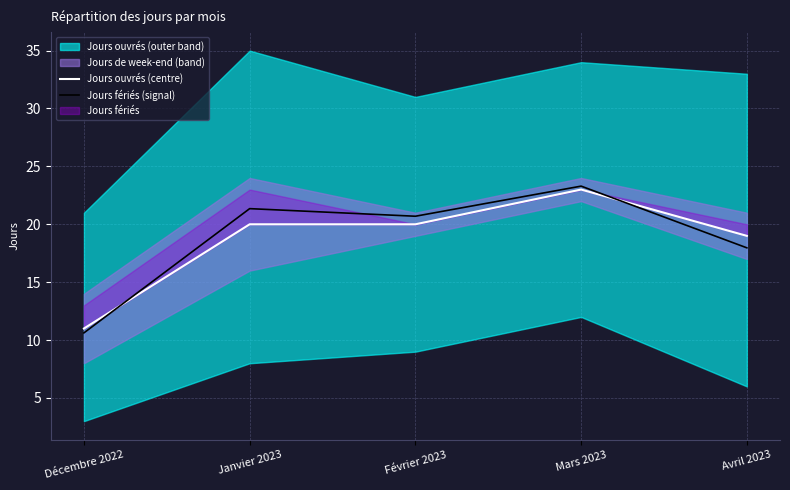

Which label corresponds to the smallest value in the chart?

Décembre 2022